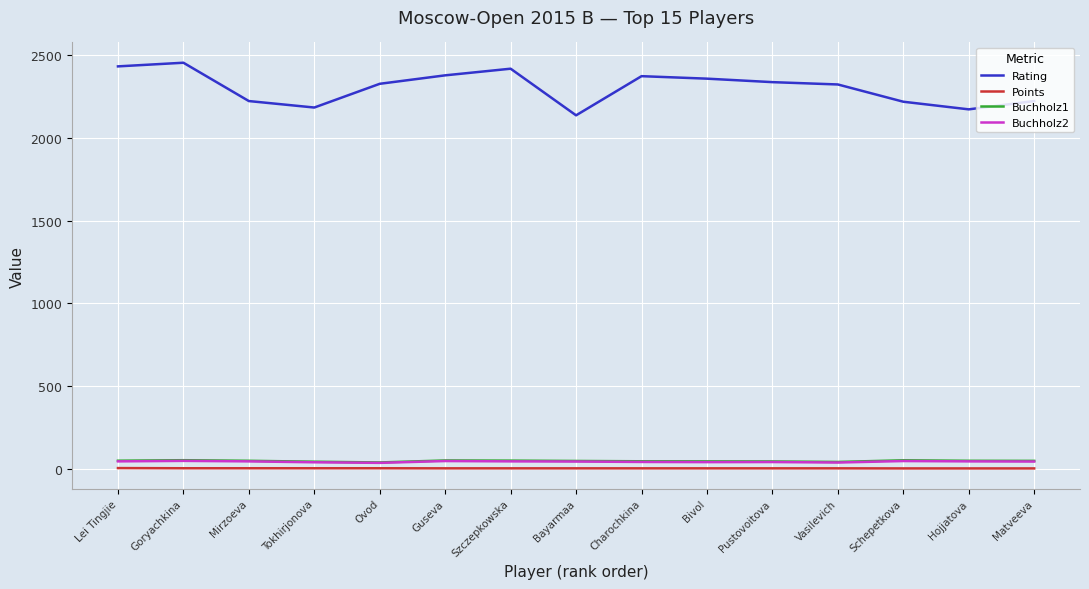

True or false: Buchholz1 has more than 0 interior local peaks.

True